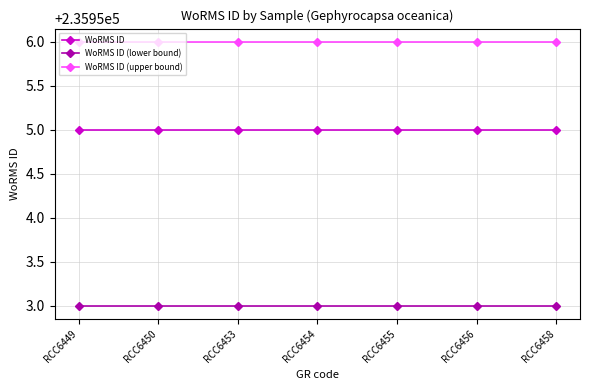

The value of WoRMS ID (lower bound) at RCC6455 is 116738. True or false?

False